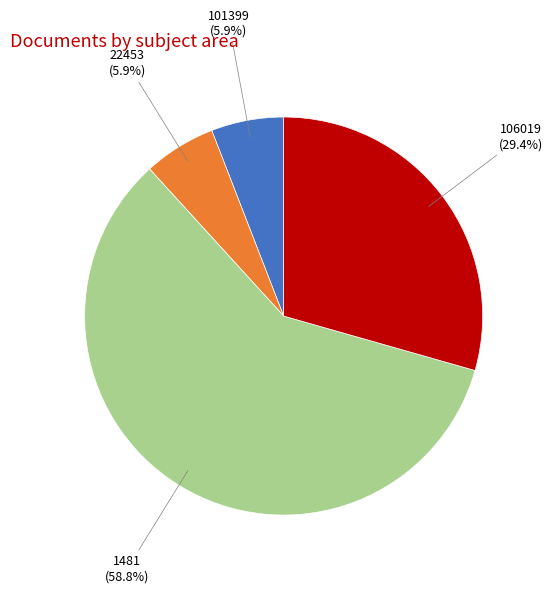

What is the majority slice?

1481